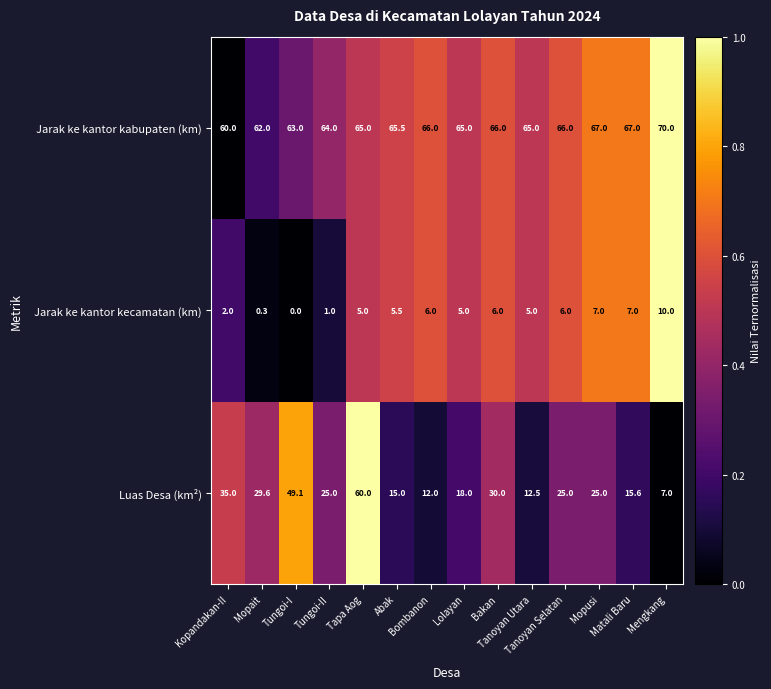

Which series has the largest range (max minus min)?

Luas Desa (km²)